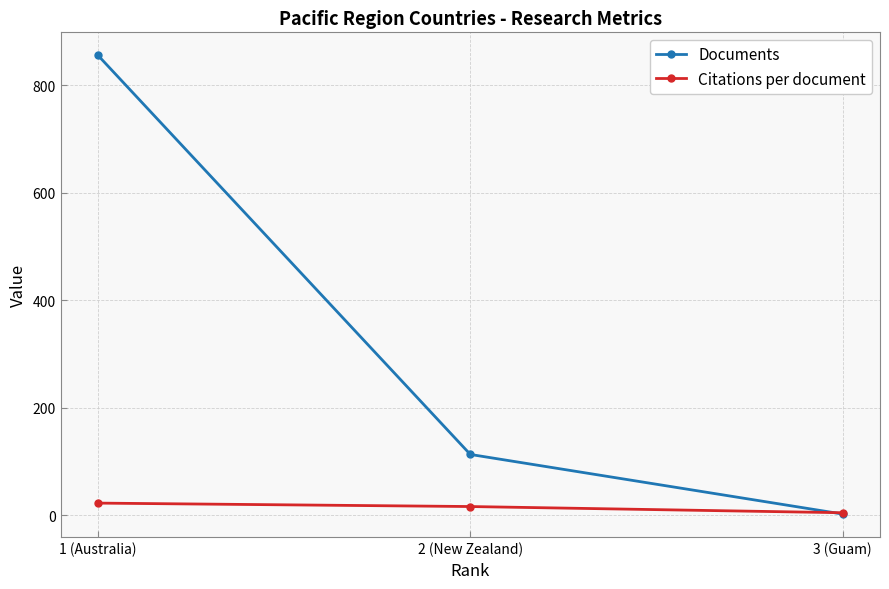

The value of Citations per document at 1 (Australia) is 22.4. True or false?

True